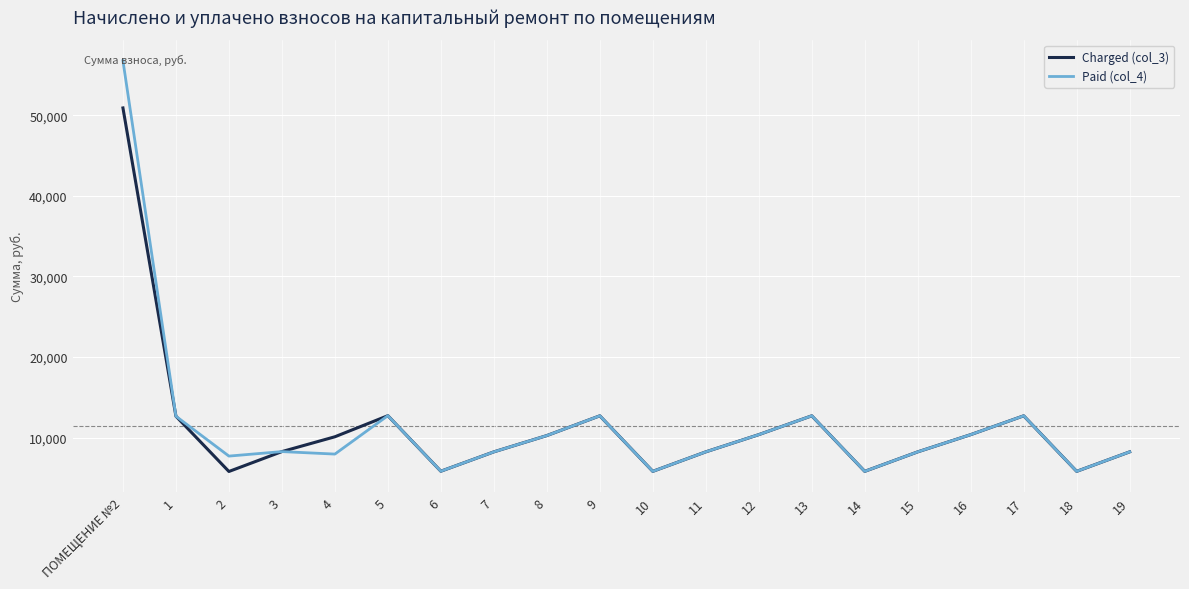

Which category has the highest value across all series?

ПОМЕЩЕНИЕ №2